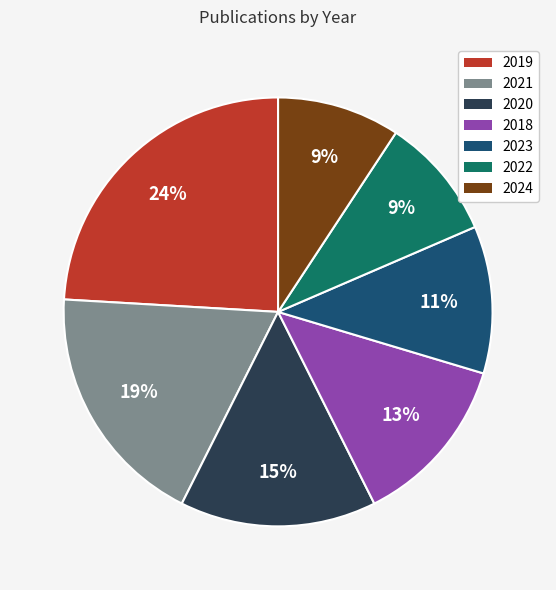

Which category has the biggest portion of the pie?

2019